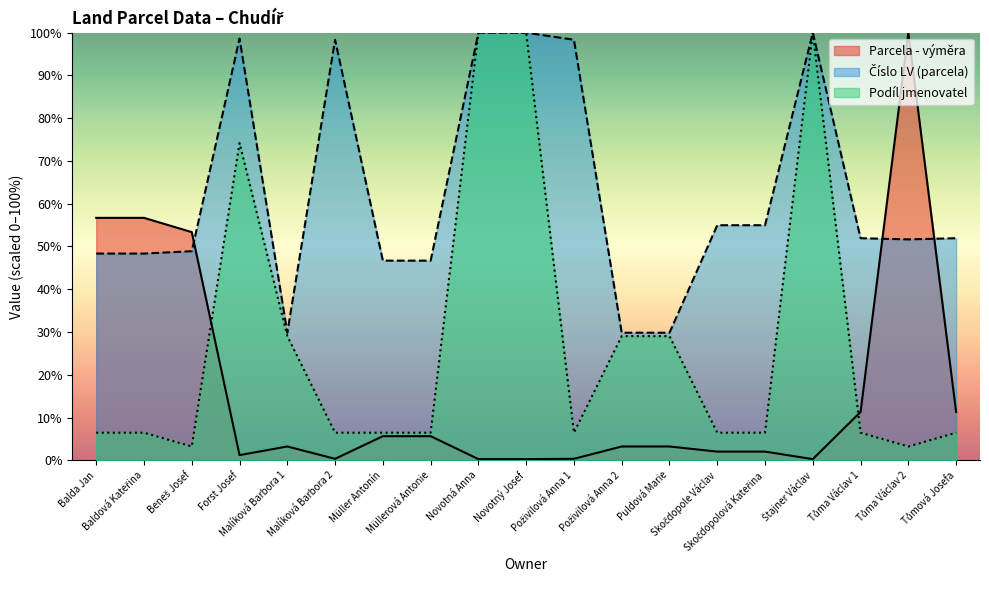

What is the maximum value shown in the chart?

100.0